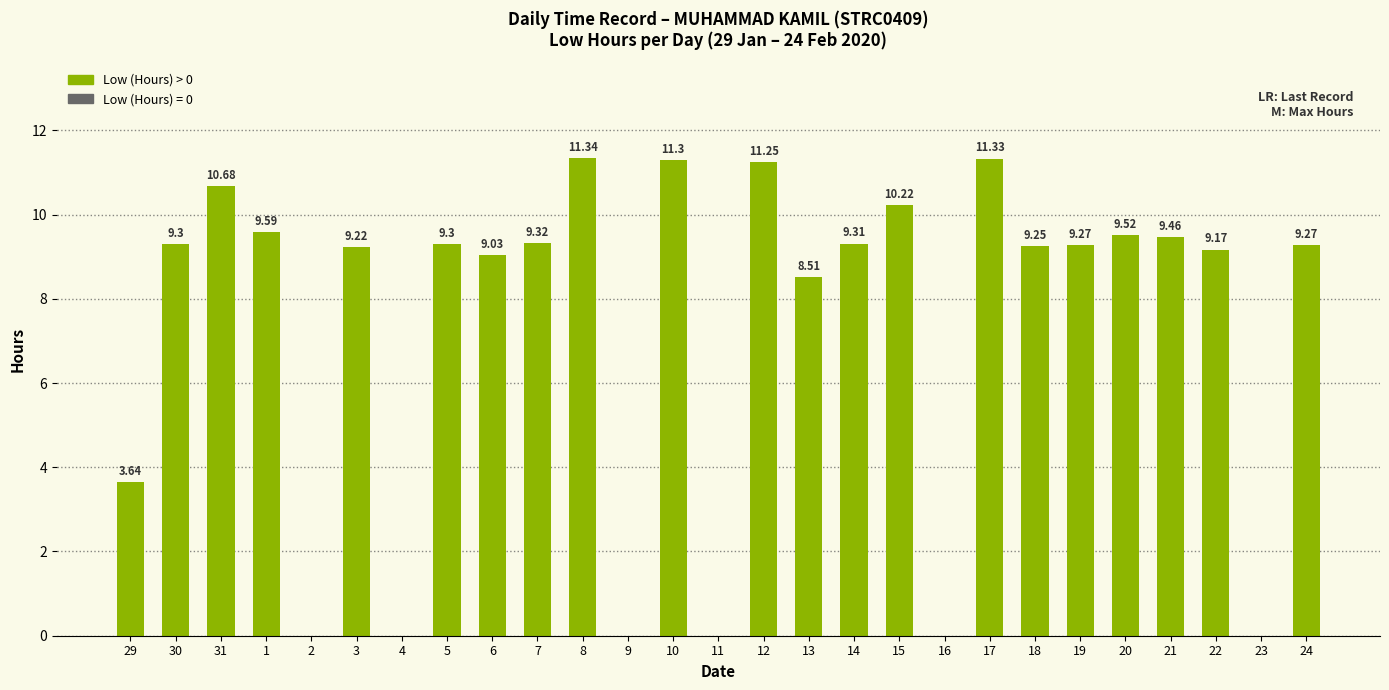

What is the change in value from 18 to 20?

+0.3